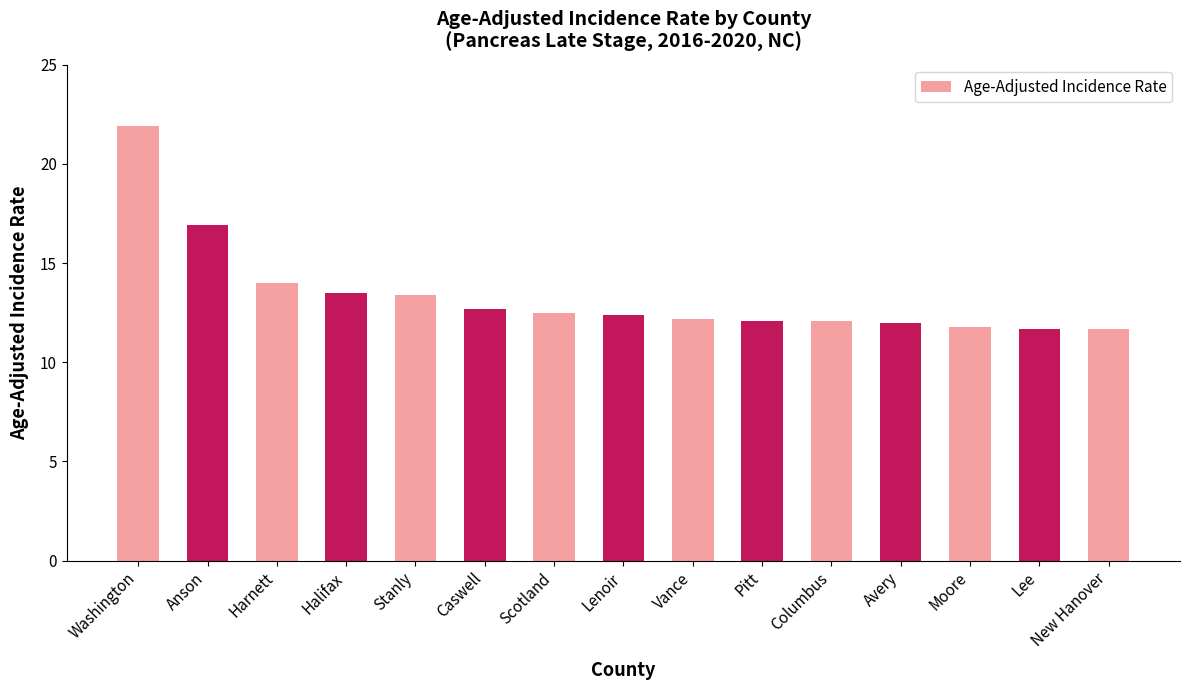

How many categories are shown in the chart?

15